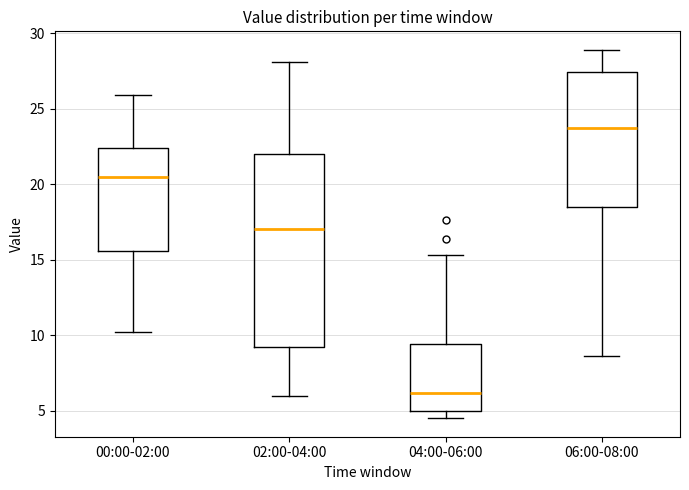

Where is the lower edge of the box for 04:00-06:00 on the y-axis? The values are not printed on the chart, so give them approximately, as read against the axis.

5.0